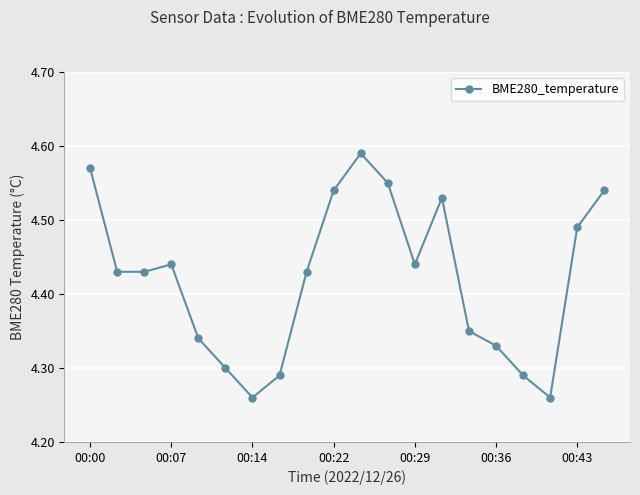

How many points are higher than both their immediate neighbors (excluding endpoints)?

3